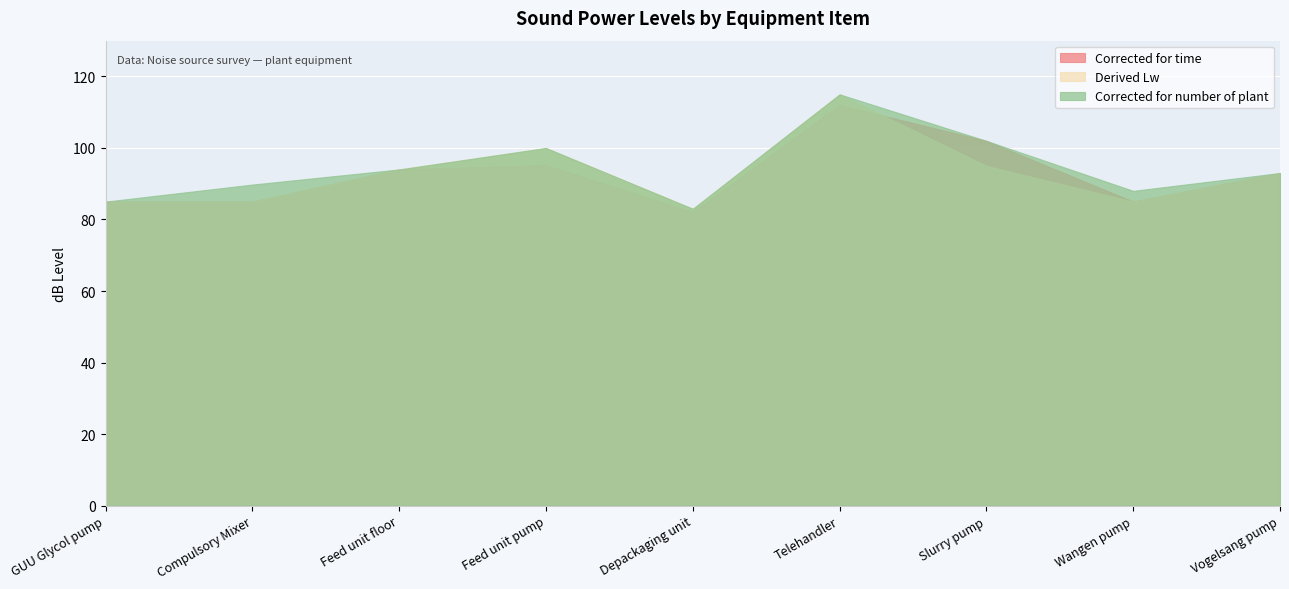

Reading left to right, extract all data points from this chart.

Corrected for time: GUU Glycol pump=85.0	Compulsory Mixer=85.0	Feed unit floor=94.0	Feed unit pump=95.2	Depackaging unit=82.0	Telehandler=112.0	Slurry pump=102.0	Wangen pump=85.0	Vogelsang pump=93.0
Derived Lw: GUU Glycol pump=85.0	Compulsory Mixer=85.0	Feed unit floor=94.0	Feed unit pump=100.0	Depackaging unit=83.0	Telehandler=115.0	Slurry pump=95.0	Wangen pump=85.0	Vogelsang pump=93.0
Corrected for number of plant: GUU Glycol pump=85.0	Compulsory Mixer=89.8	Feed unit floor=94.0	Feed unit pump=100.0	Depackaging unit=83.0	Telehandler=115.0	Slurry pump=102.0	Wangen pump=88.0	Vogelsang pump=93.0